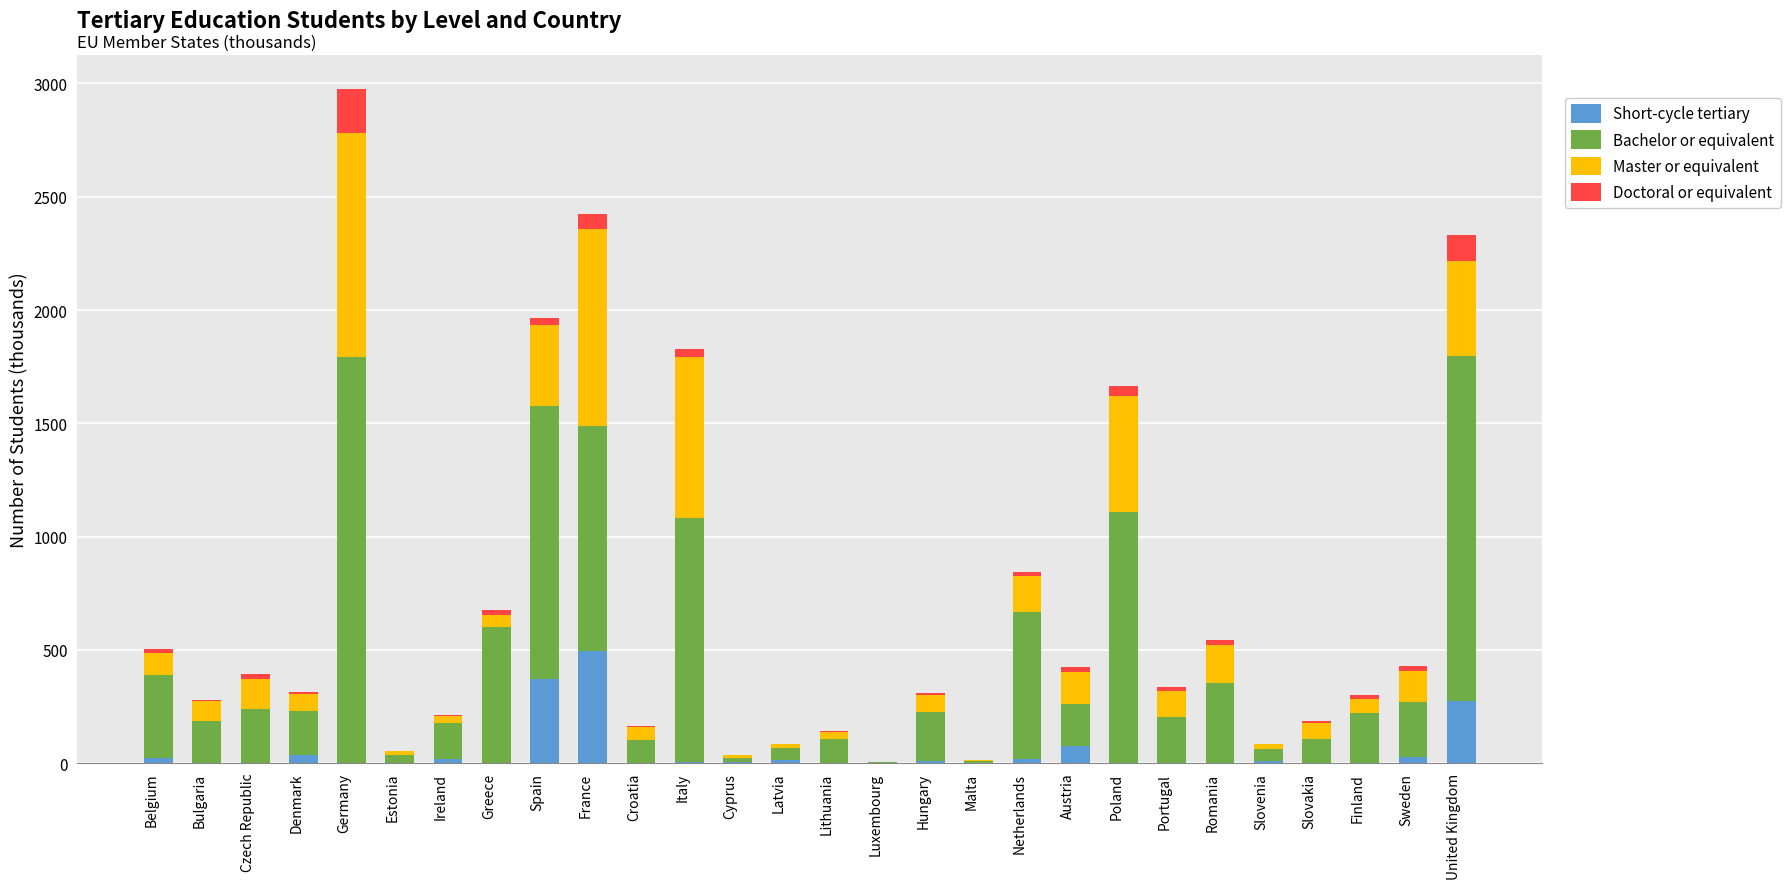

At which category is the sum across all series the highest?

Germany